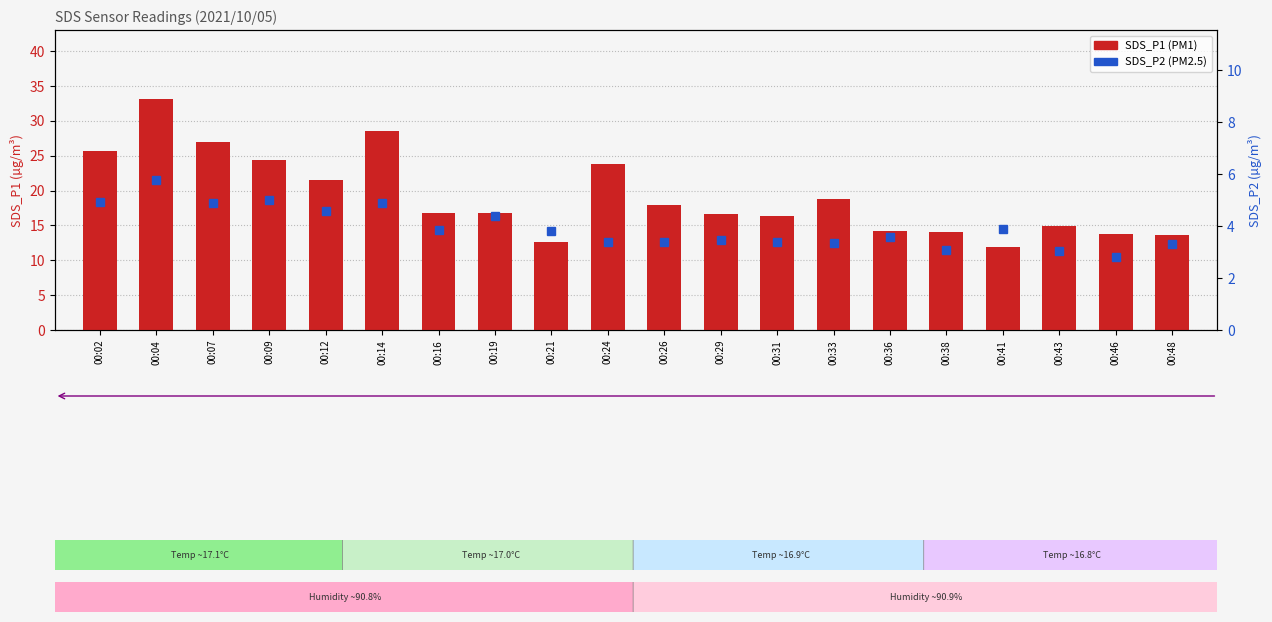

What is the spread (max minus min) of values at 00:21?

8.9